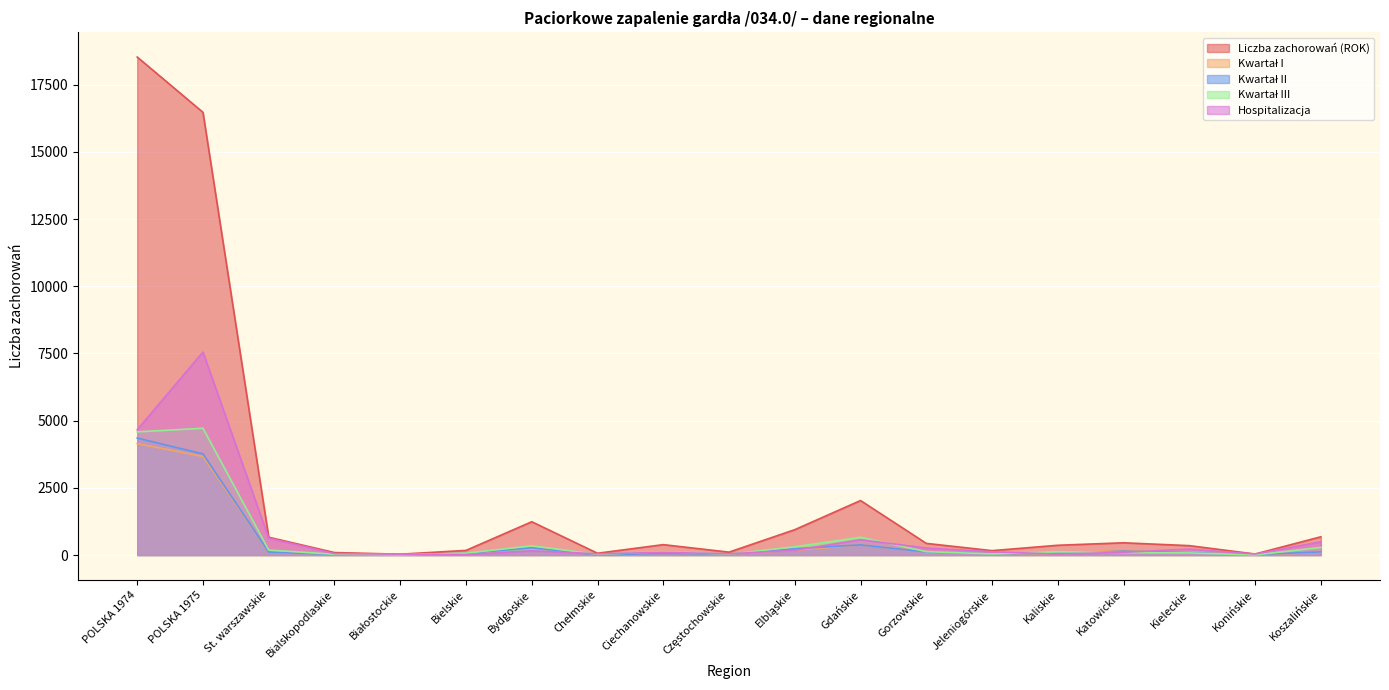

What is the difference between the highest and lowest values at Ciechanowskie?

326